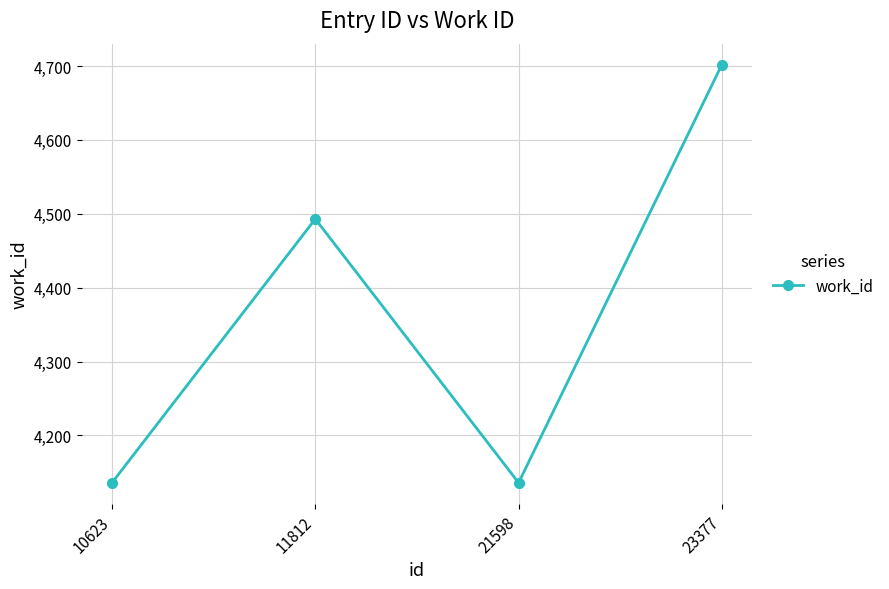

What is the change in value from 11812 to 23377?

+209